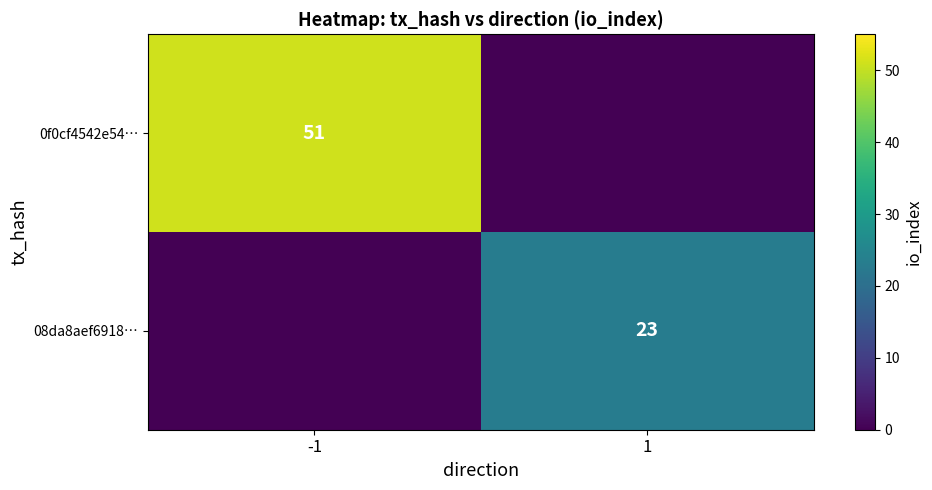

Is it true that 08da8aef6918… equals 23 at 1?

True